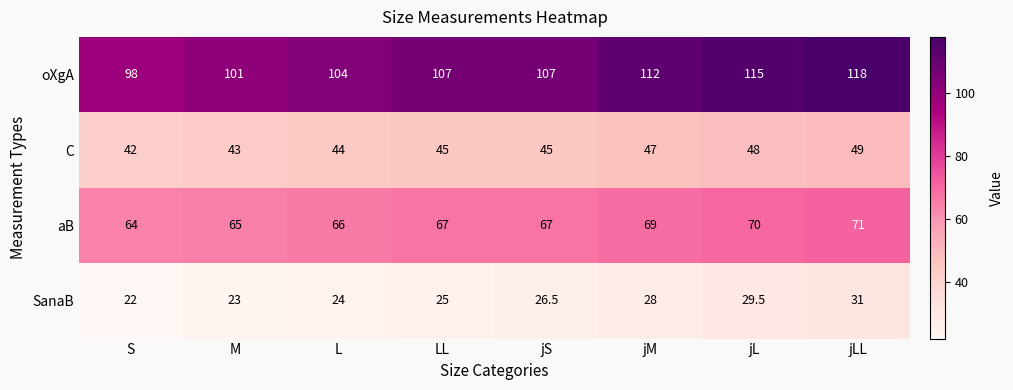

True or false: C has a value of 74.0 at L.

False